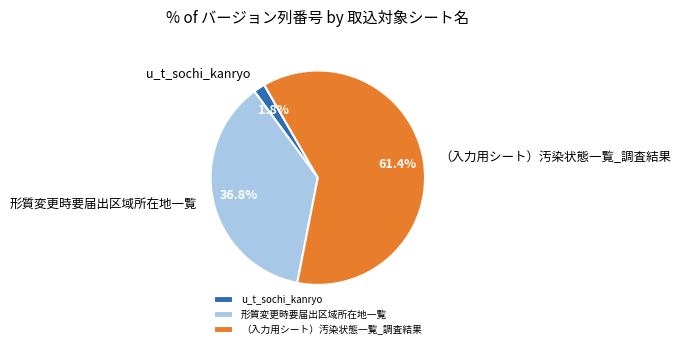

Combined, do （入力用シート）汚染状態一覧_調査結果 and u_t_sochi_kanryo account for over 50%?

Yes